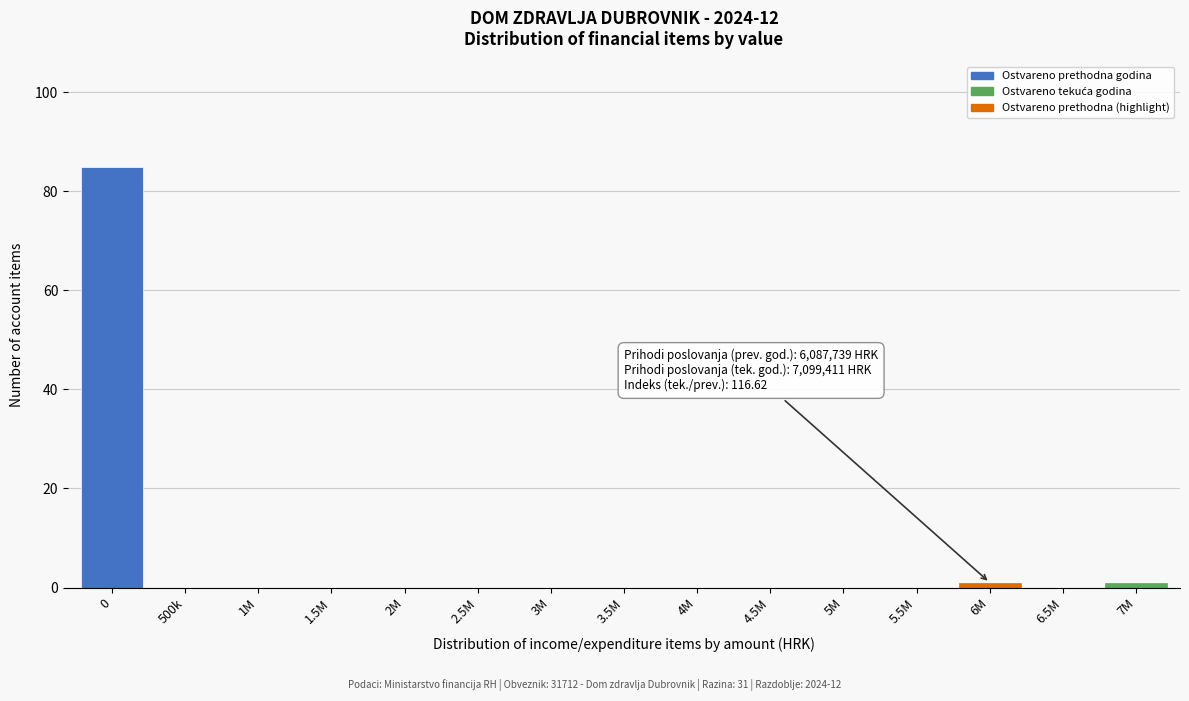

Reading right to left, extract all data points from this chart.

7M=1	6.5M=0	6M=1	5.5M=0	5M=0	4.5M=0	4M=0	3.5M=0	3M=0	2.5M=0	2M=0	1.5M=0	1M=0	500k=0	0=85